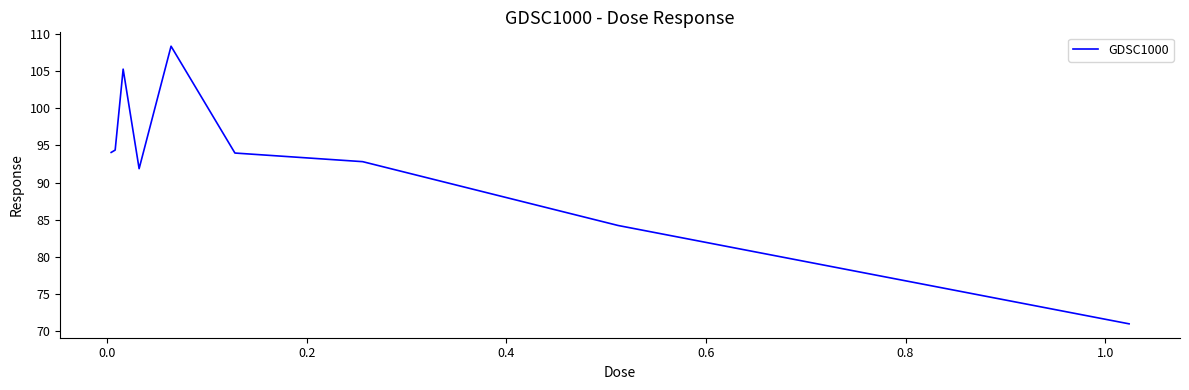

What is the smallest value displayed?

71.0